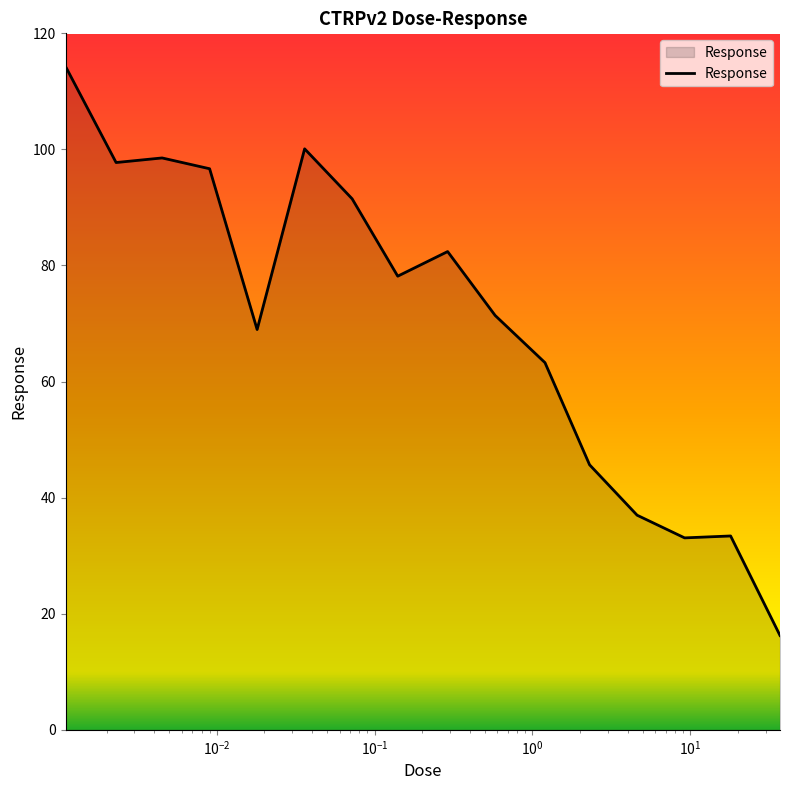

What is the greatest value displayed?

114.3